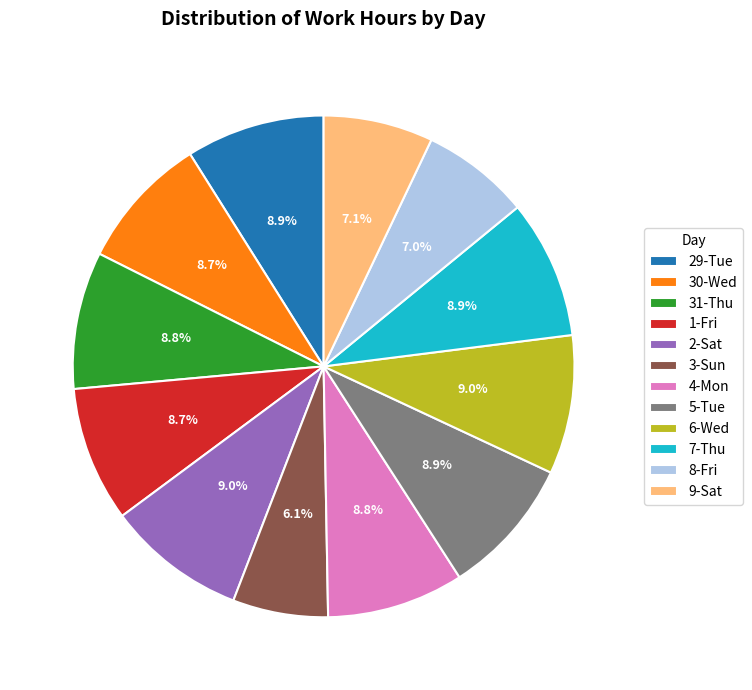

What is the smallest slice in the pie chart?

3-Sun